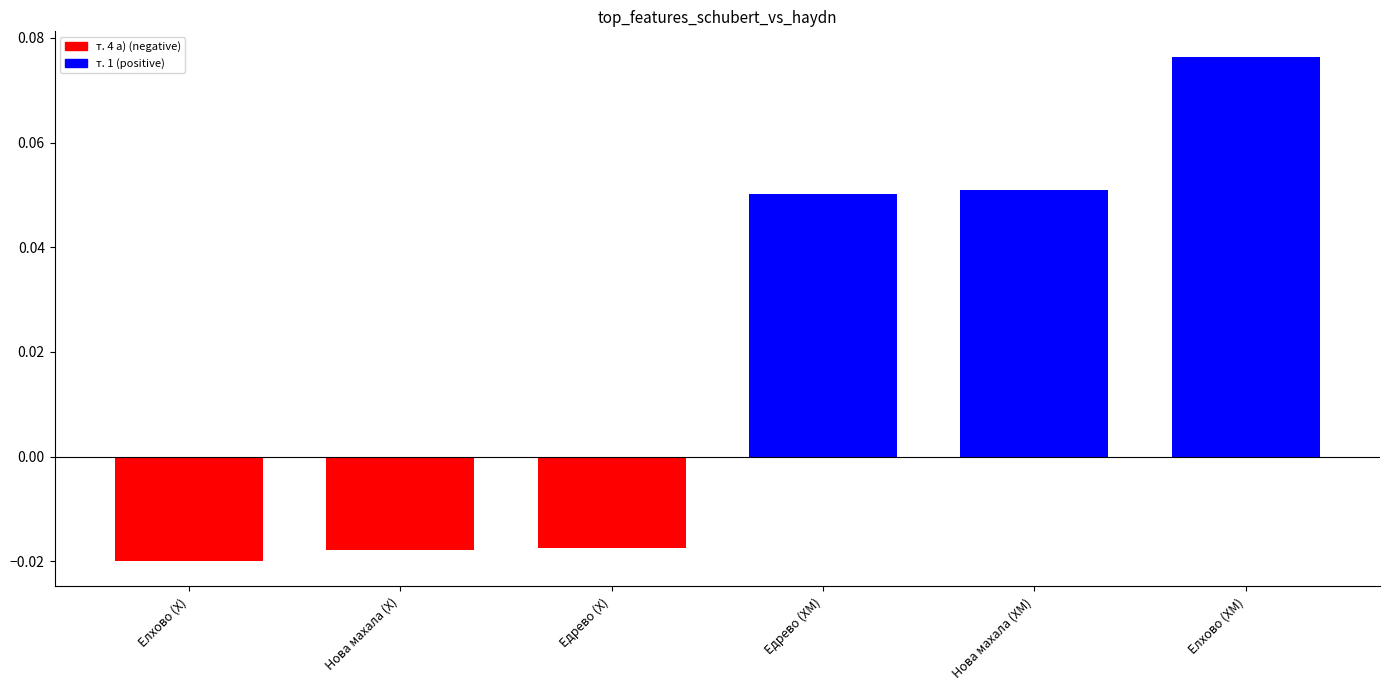

Which label corresponds to the smallest value in the chart?

Елхово (Х)